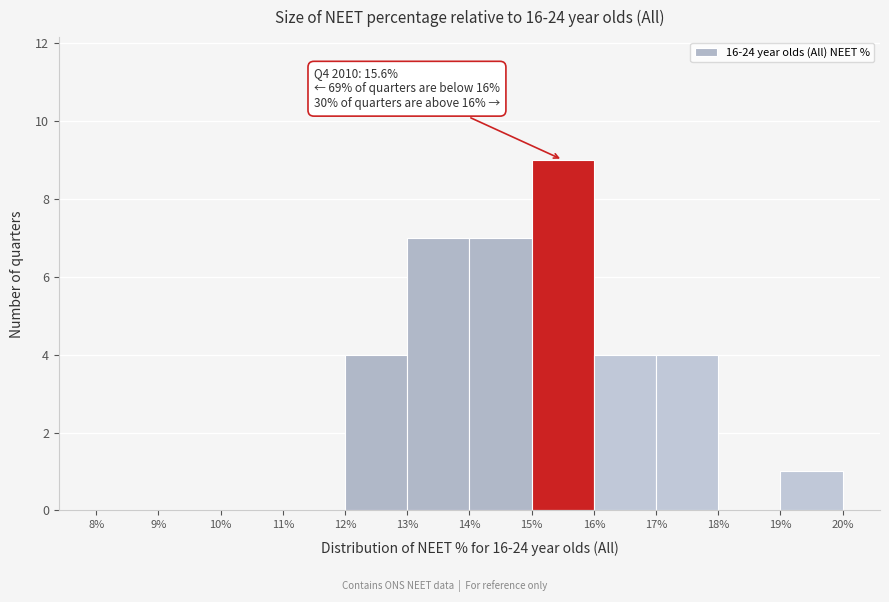

Which range on the x-axis has the tallest bar?

15% to 16%